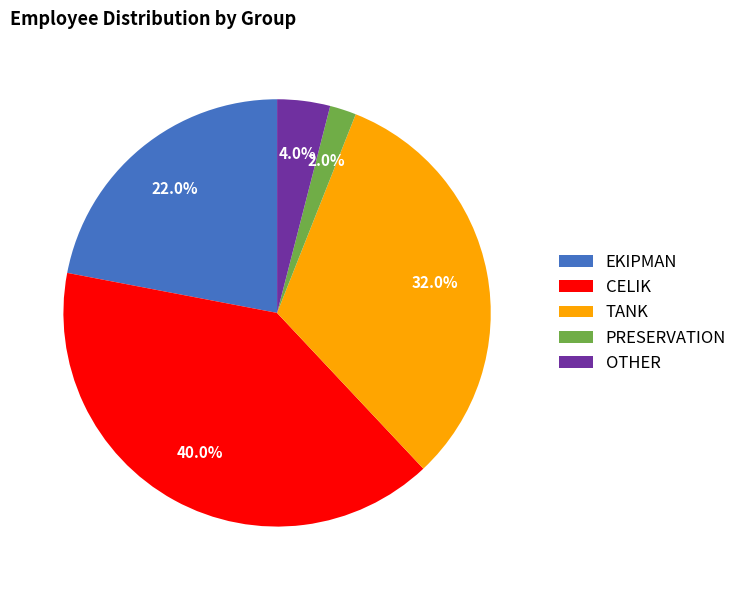

What is the largest slice in the pie chart?

CELIK